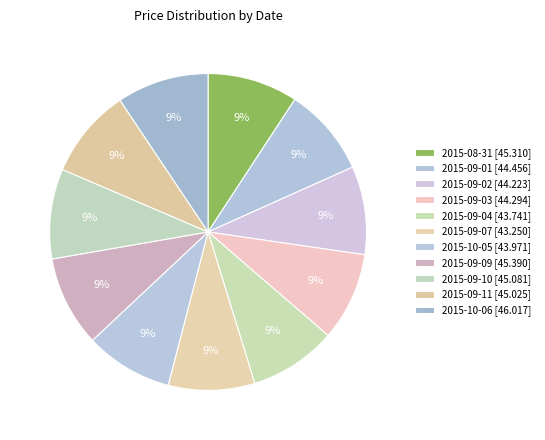

Does 2015-09-09 account for over 50% of the chart?

No